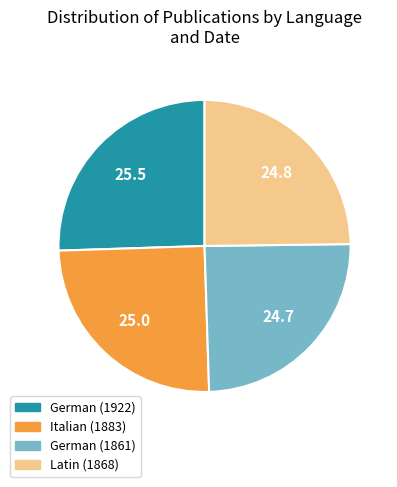

What is the ratio of the value at German (1922) to the value at Latin (1868)?

1.0